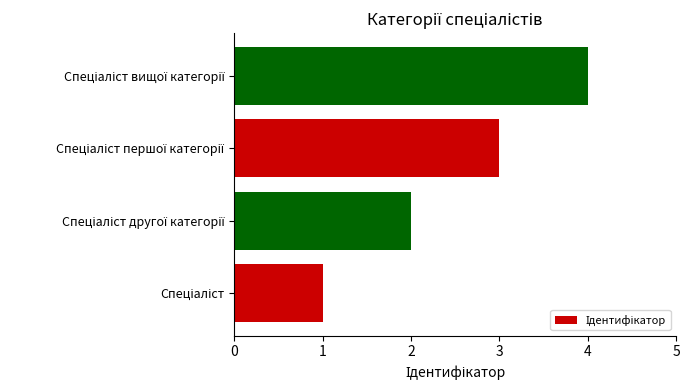

What is the maximum value shown in the chart?

4